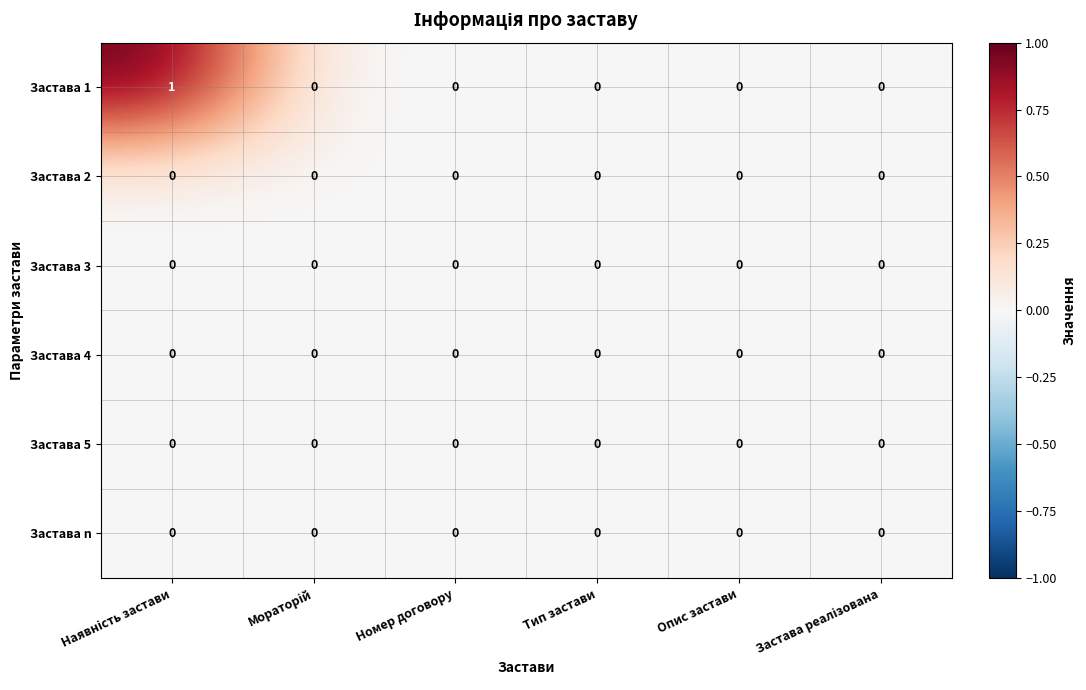

The value of Застава 4 at Тип застави is 0. True or false?

True